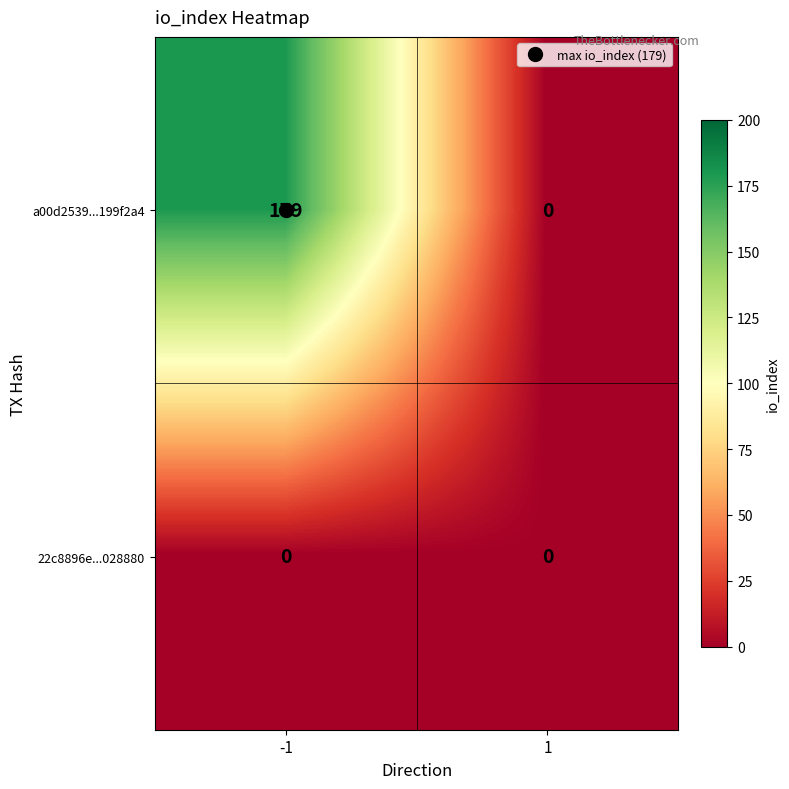

Which series has the widest spread of values?

a00d2539...199f2a4